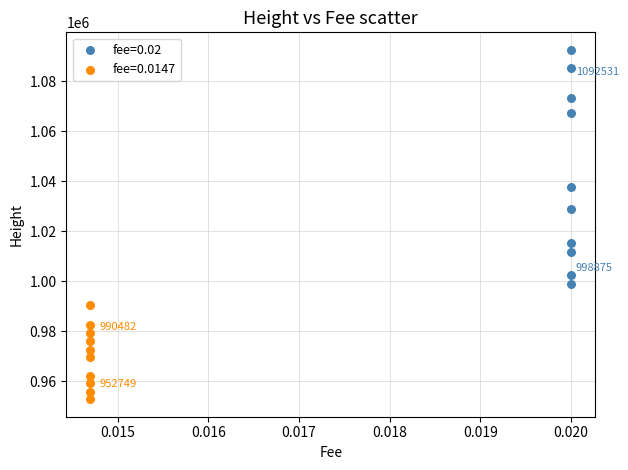

Which series has the largest Y range (max minus min)?

fee=0.02